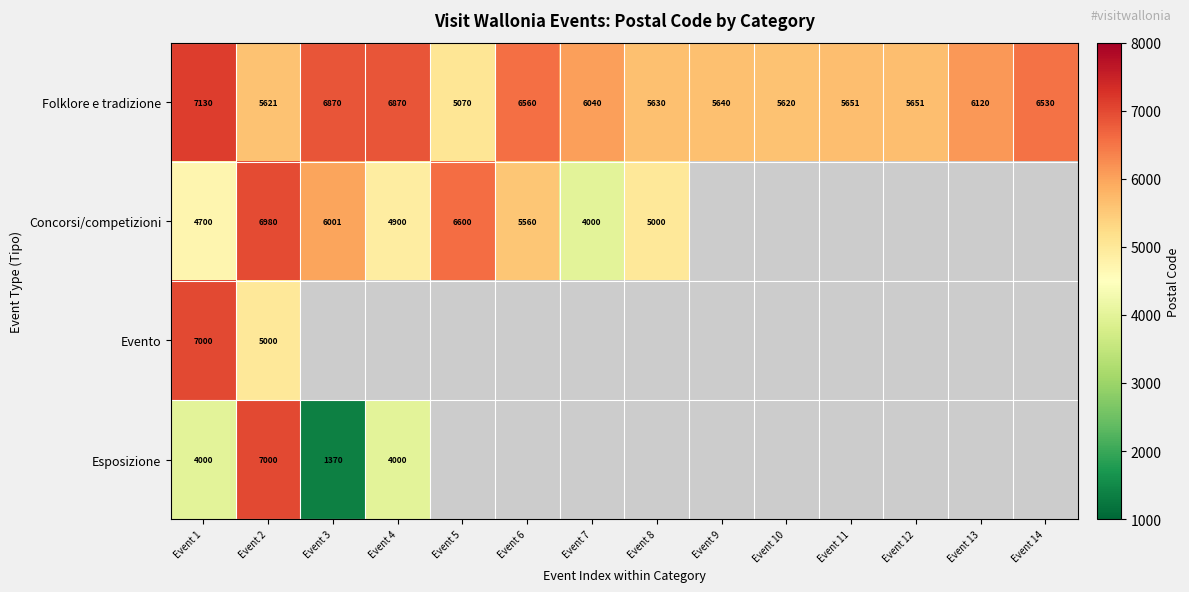

At which label does Folklore e tradizione first exceed 6040?

Event 1